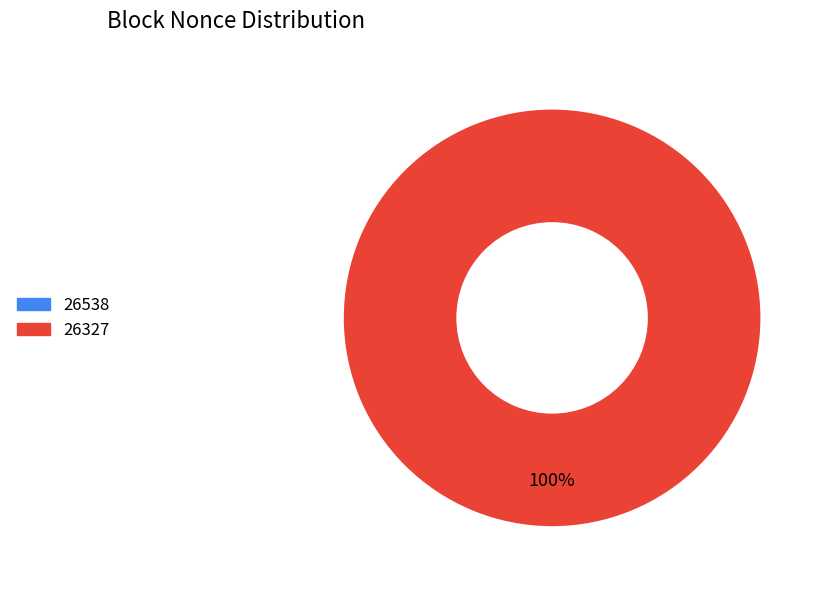

To the nearest percent, what is the average slice percentage?

50%